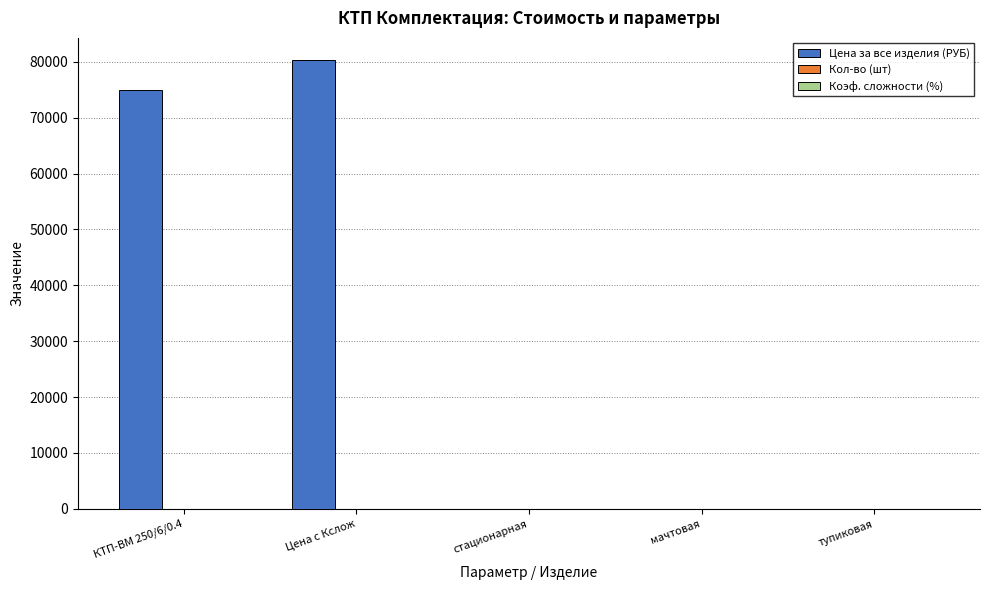

Is it true that Цена за все изделия (РУБ) equals 39973.4 at Цена с Кслож?

False